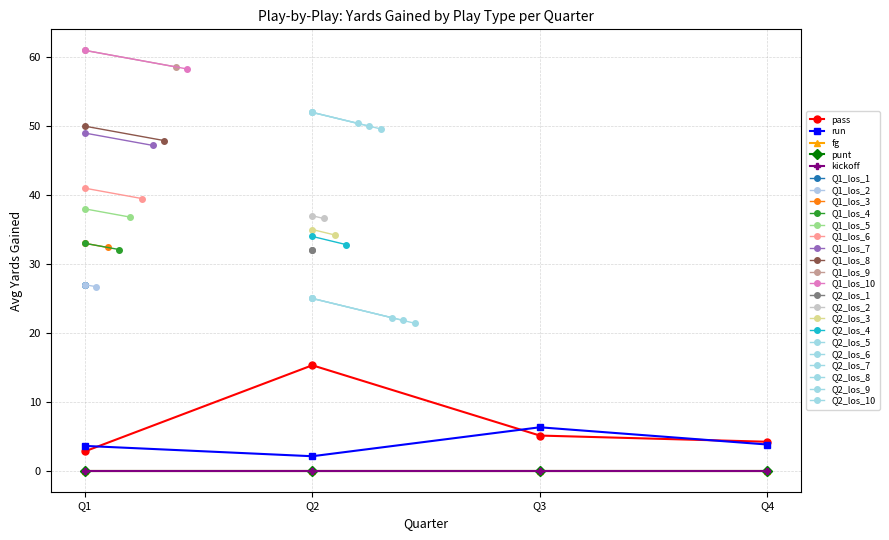

Which has a higher value, 13 or 29?

29